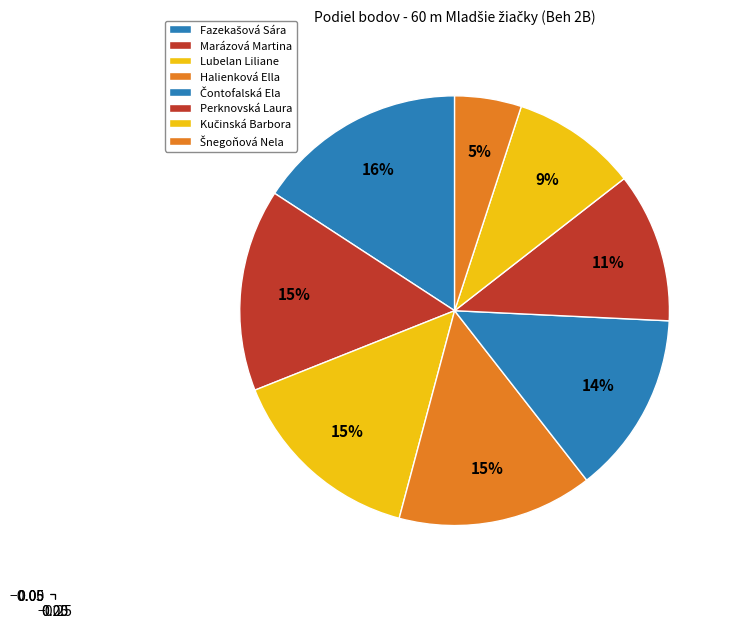

How many segments does this pie chart have?

8